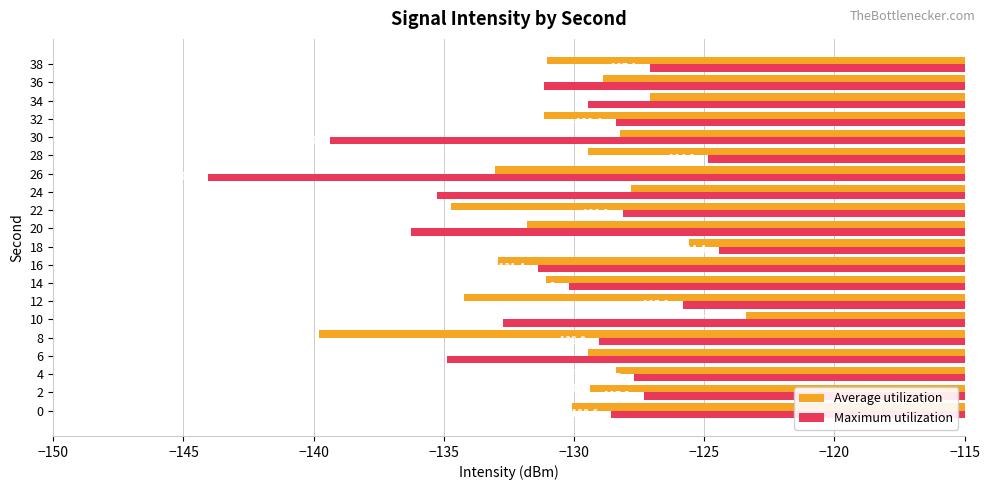

At which category does the chart reach its peak across all series?

10